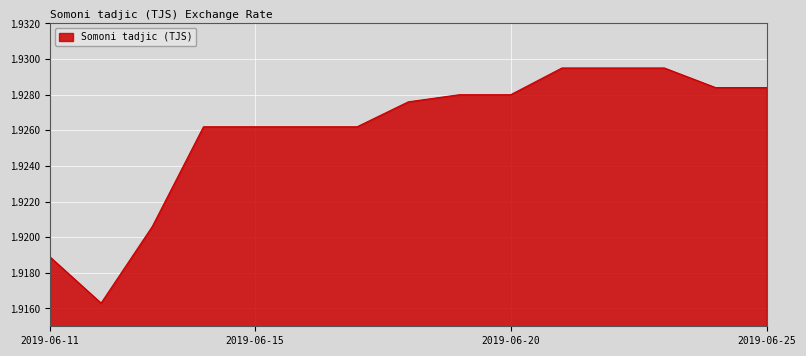

Is this an area chart (filled region under the line)?

Yes